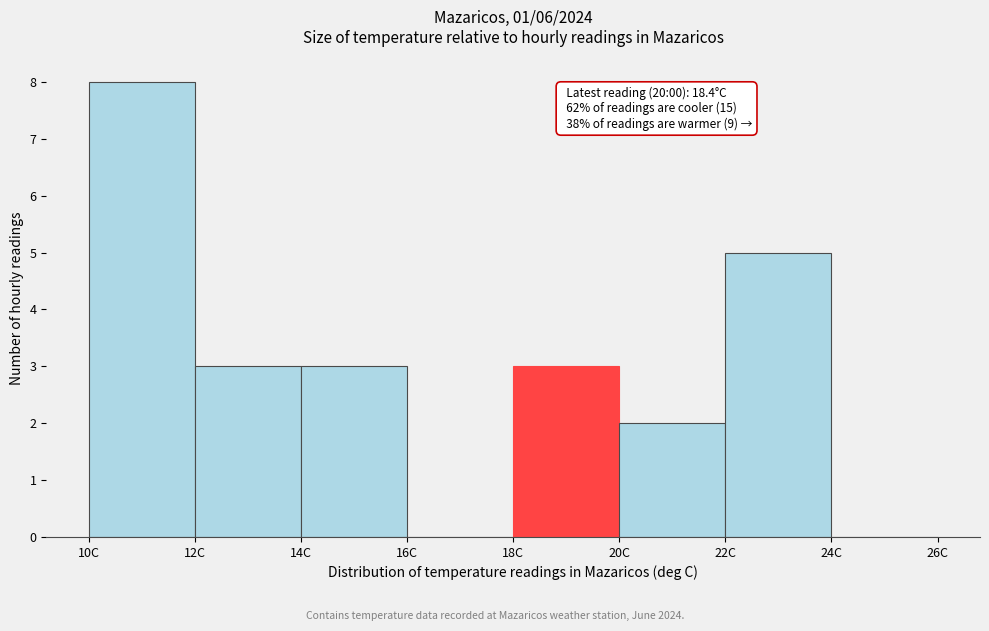

Over which range of the x-axis is the bar tallest?

10 to 12